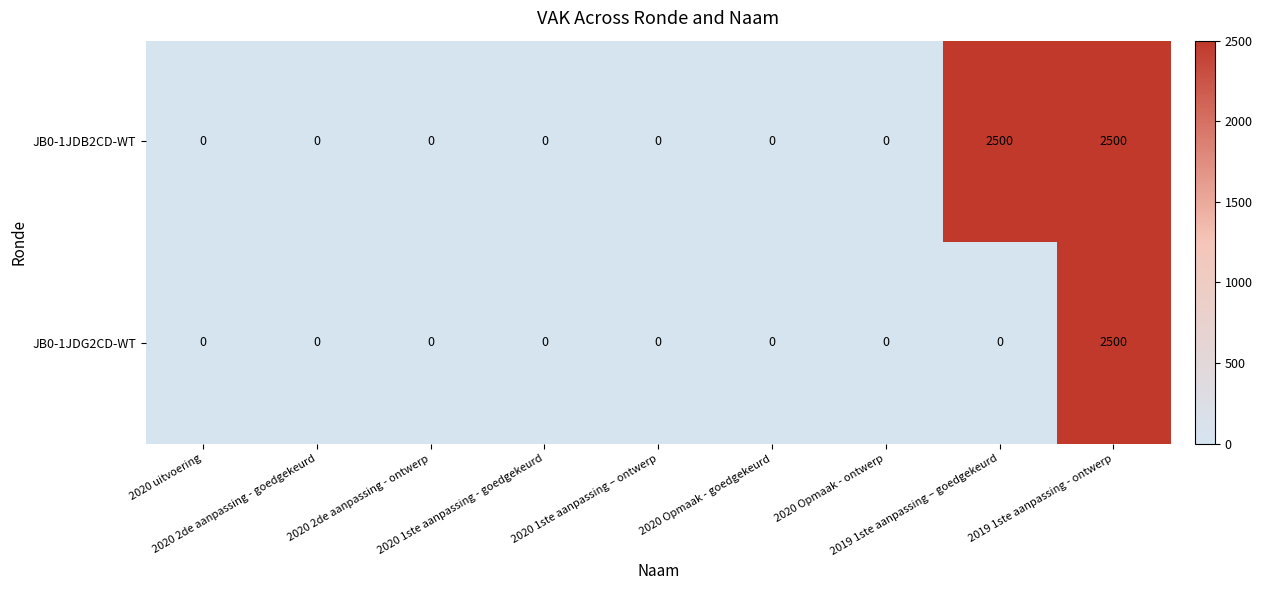

List the series in order of their overall mean, highest first.

JB0-1JDB2CD-WT, JB0-1JDG2CD-WT